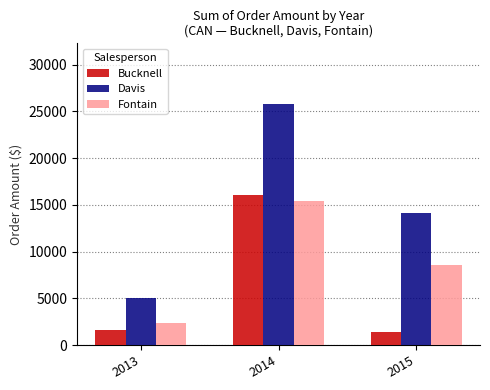

Does the chart contain any negative values?

No